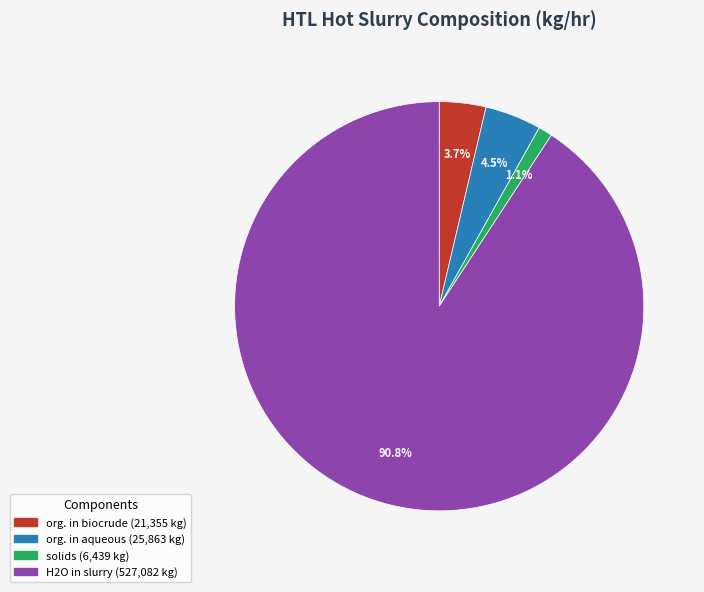

Is there any slice that represents more than half of the pie?

Yes